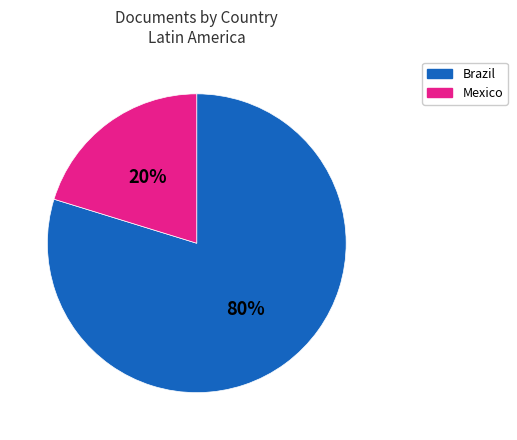

Count the number of slices in the pie.

2